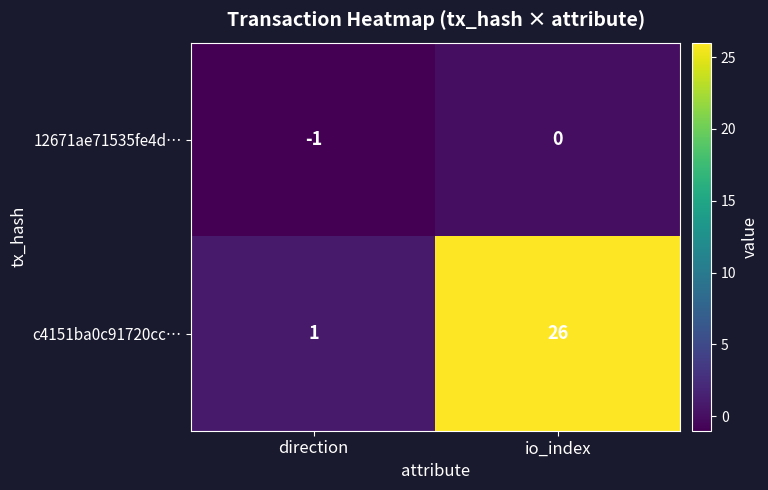

Between direction and io_index, which series saw the biggest shift?

c4151ba0c91720cc…